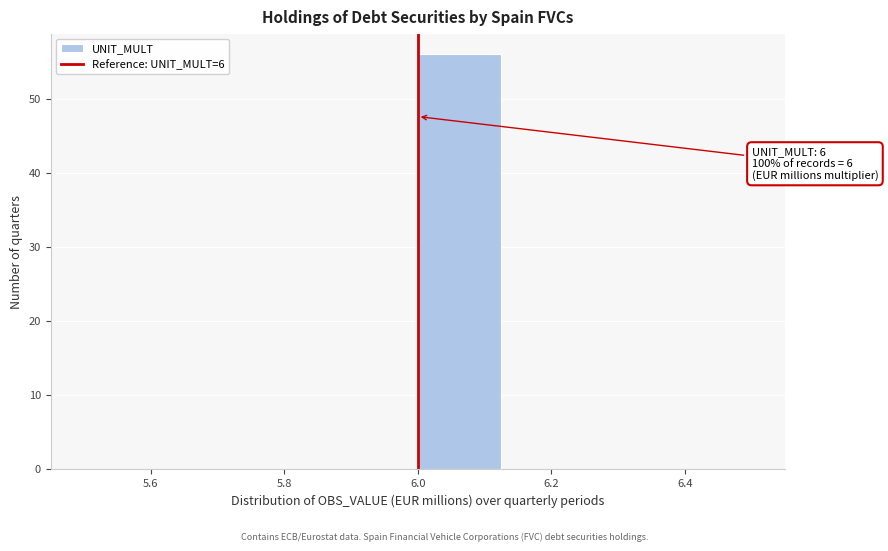

Over which range of the x-axis is the bar tallest?

6.000 to 6.125